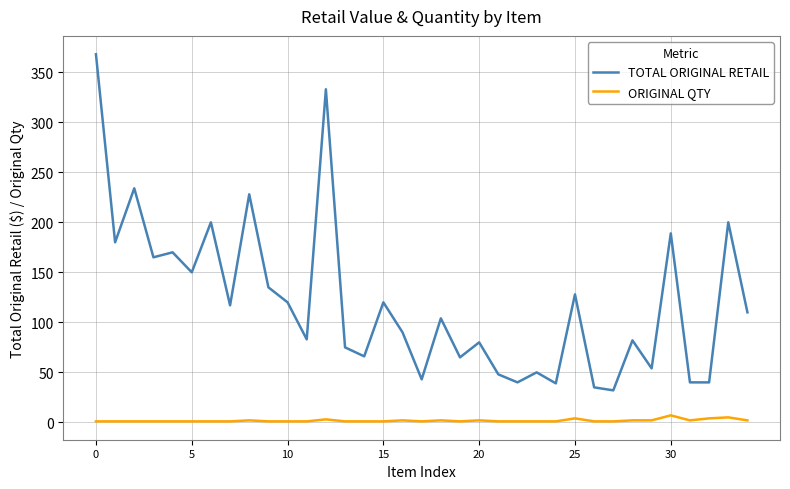

Which series has the largest total across all categories?

TOTAL ORIGINAL RETAIL